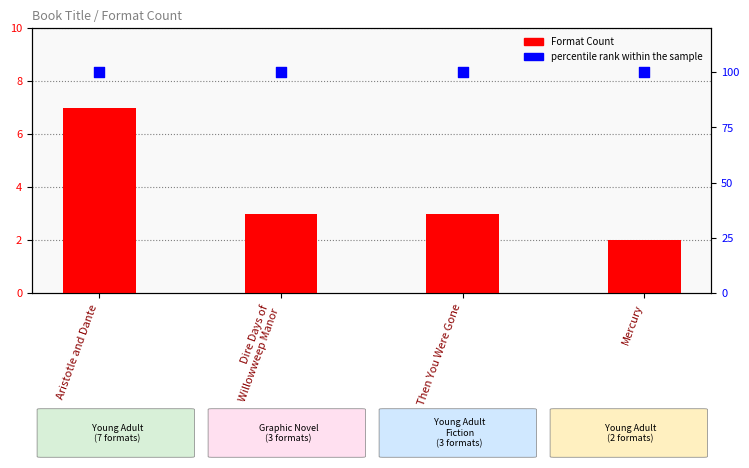

Which series has the largest total across all categories?

percentile rank within the sample